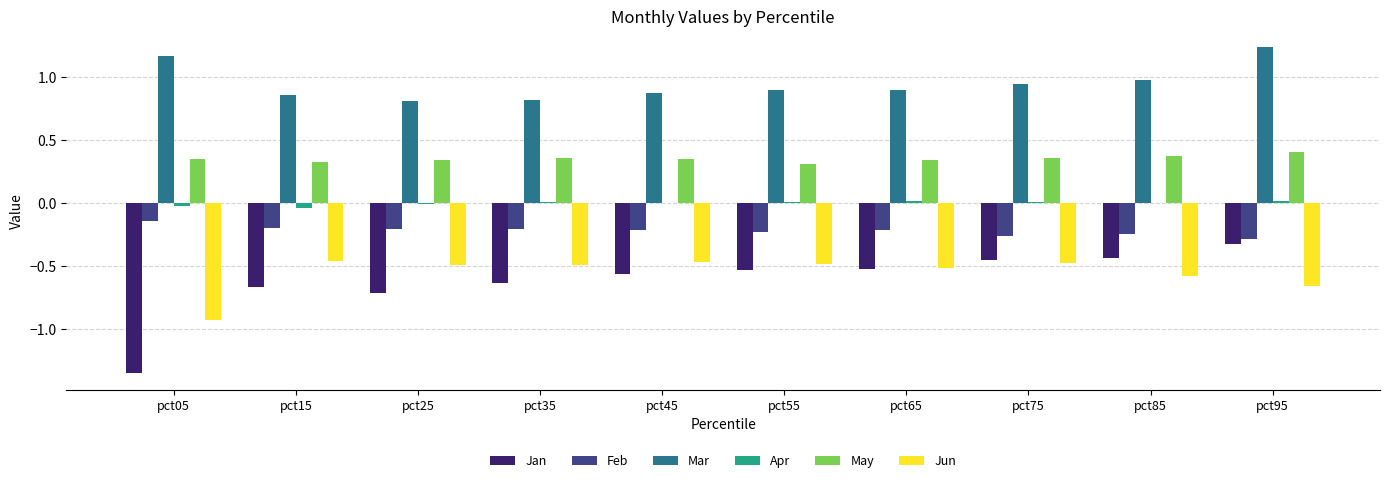

Which series has the largest total across all categories?

Mar